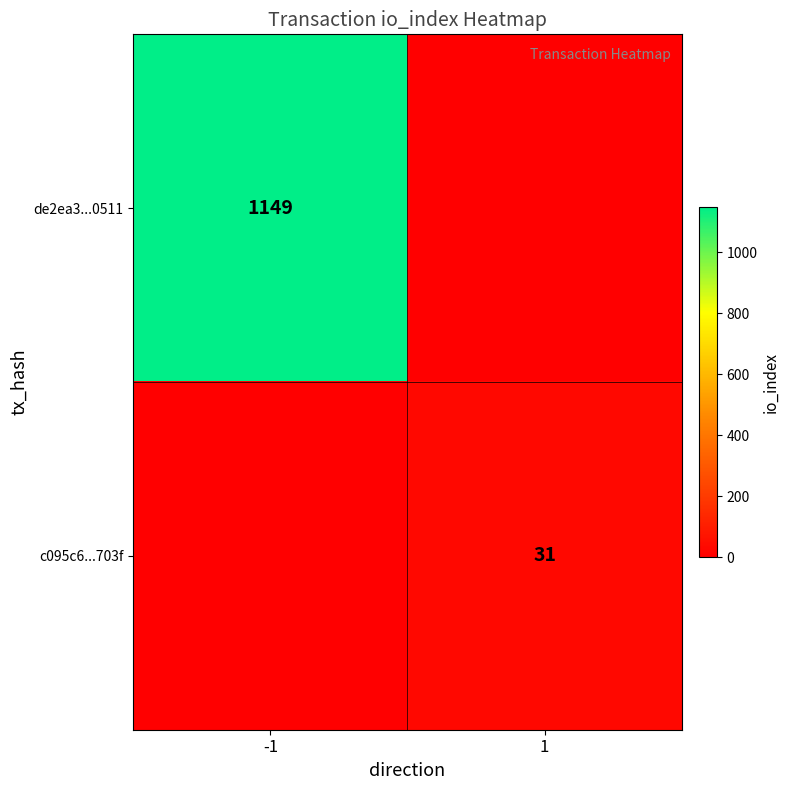

At which category is the sum across all series the highest?

-1